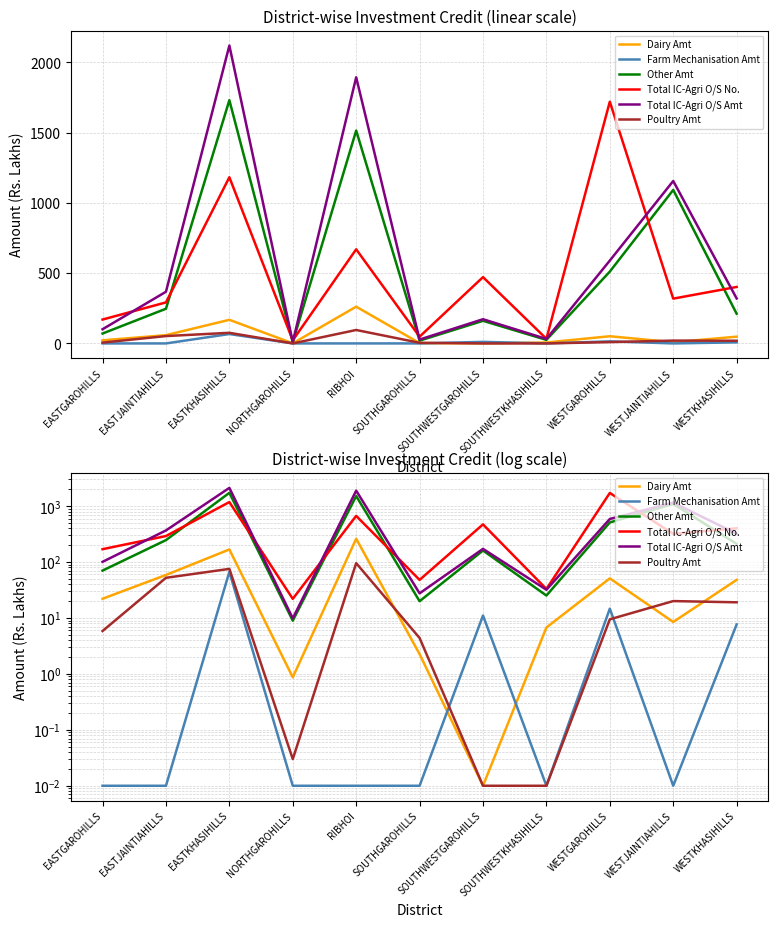

At which category is the sum across all series the highest?

EASTKHASIHILLS